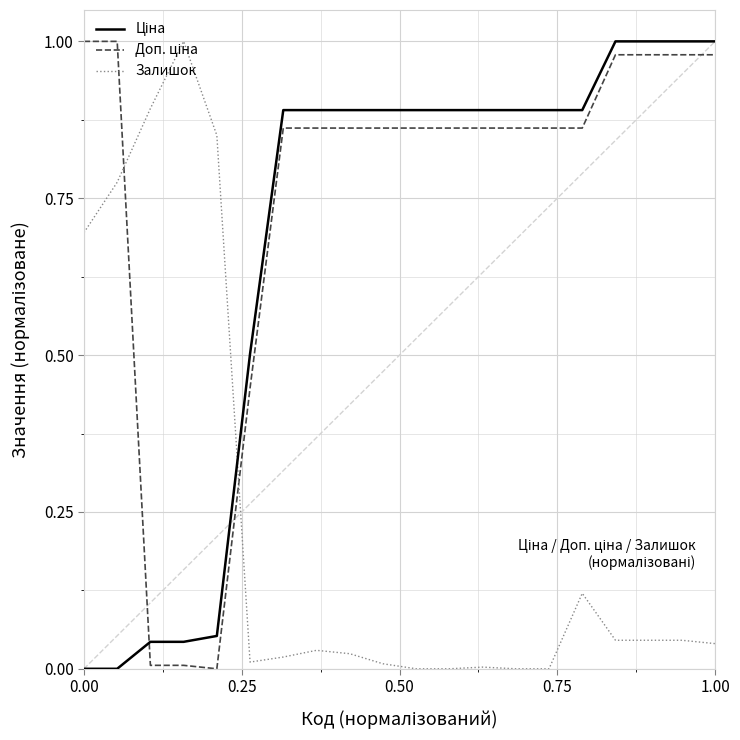

How many lines are shown in the chart?

3